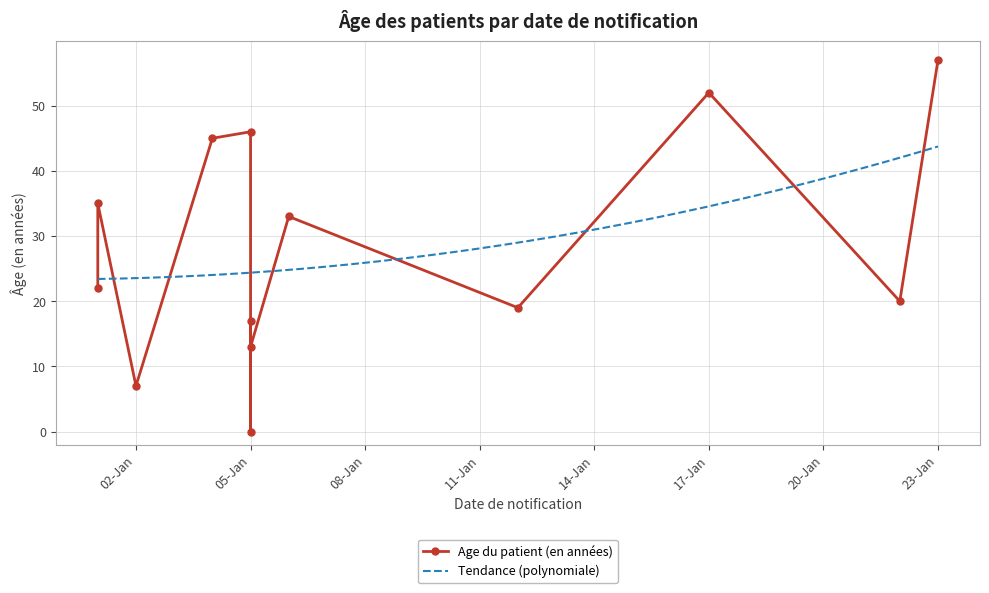

What is the greatest value displayed?

57